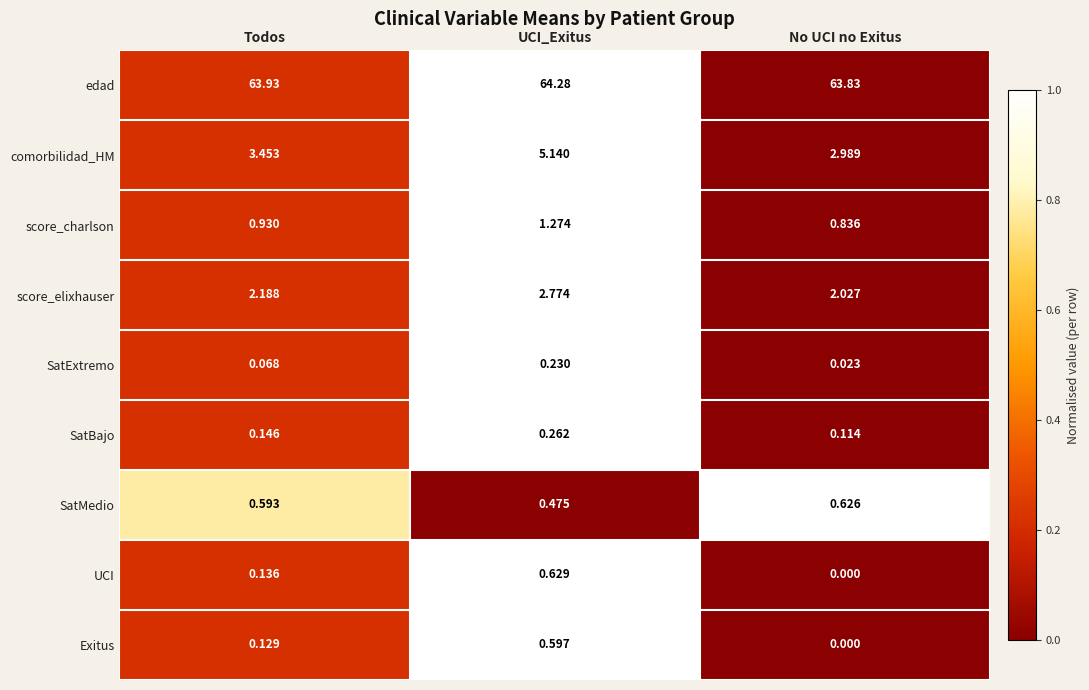

Which series changed the most between UCI_Exitus and No UCI no Exitus?

comorbilidad_HM